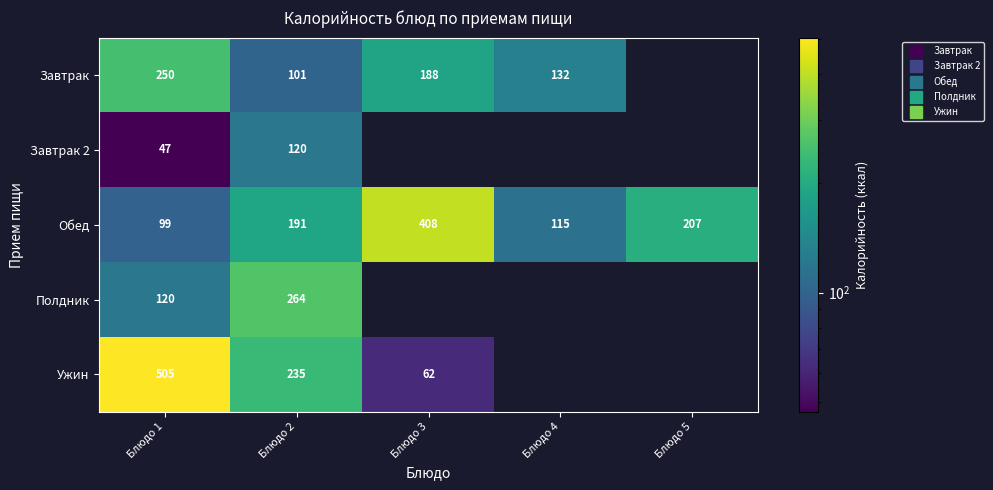

At how many categories does at least one series exceed 180?

4